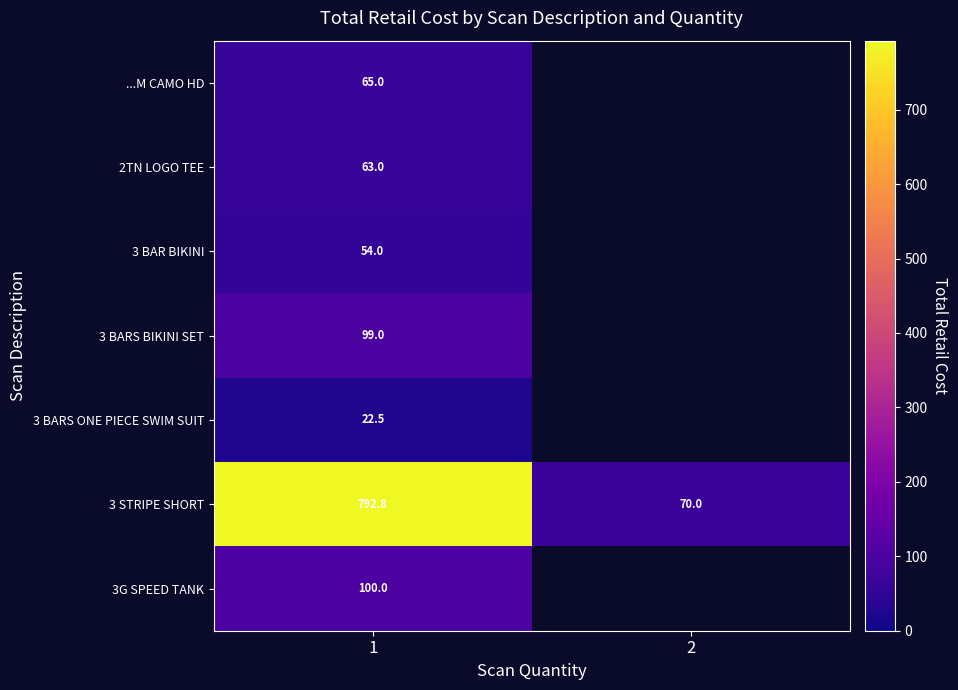

At which category is the sum across all series the highest?

1